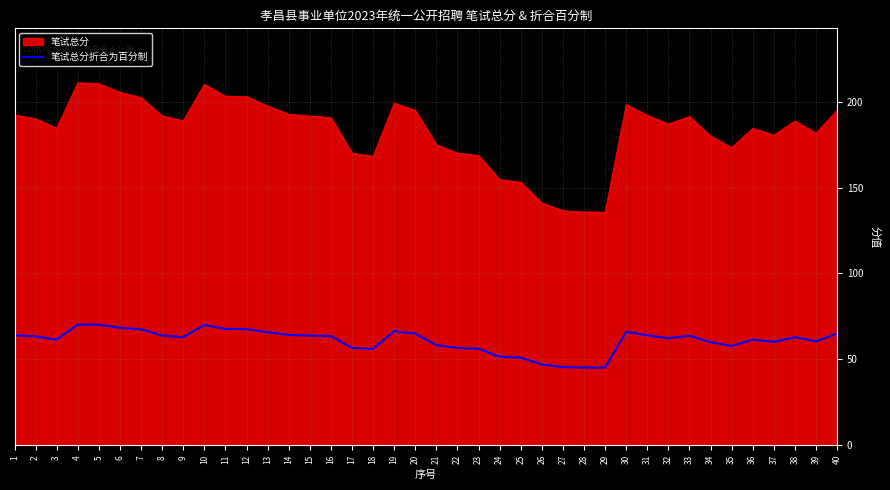

Which series changed the most between 12 and 32?

笔试总分